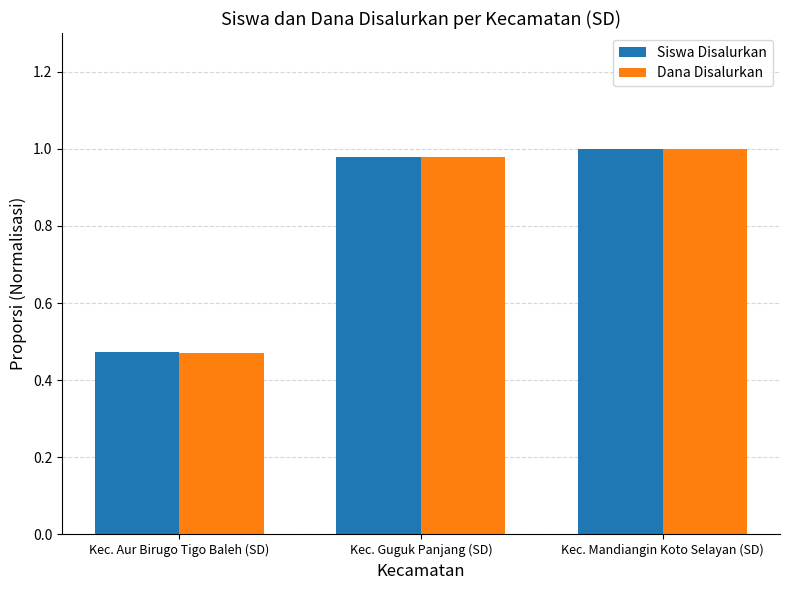

What is the average value of the Siswa Disalurkan series?

0.8